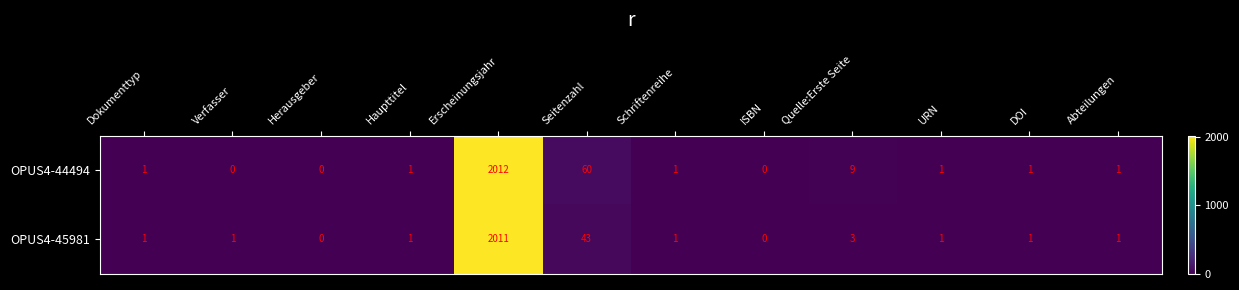

Rank the series by their maximum value, from lowest to highest.

OPUS4-45981, OPUS4-44494